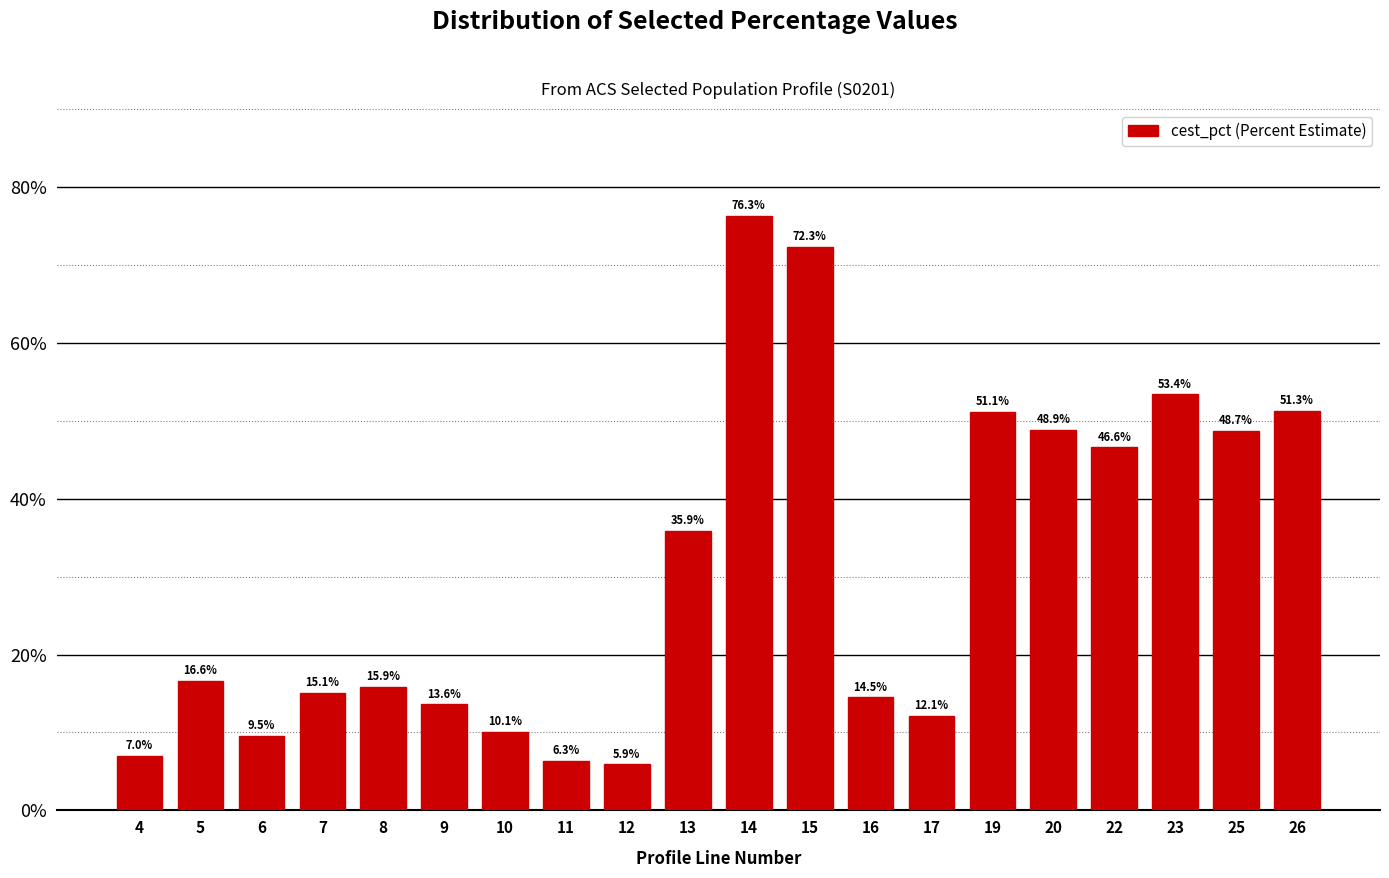

Reading right to left, what are all the values shown in this chart?

51.3	48.7	53.4	46.6	48.9	51.1	12.1	14.5	72.3	76.3	35.9	5.9	6.3	10.1	13.6	15.9	15.1	9.5	16.6	7.0